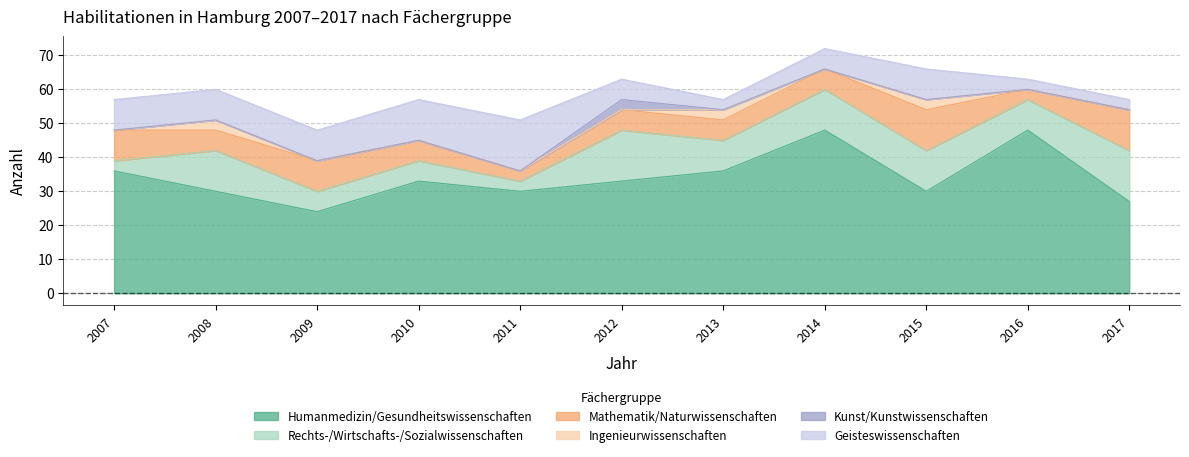

What are all the series names shown in the legend?

Humanmedizin/Gesundheitswissenschaften, Rechts-/Wirtschafts-/Sozialwissenschaften, Mathematik/Naturwissenschaften, Ingenieurwissenschaften, Kunst/Kunstwissenschaften, Geisteswissenschaften